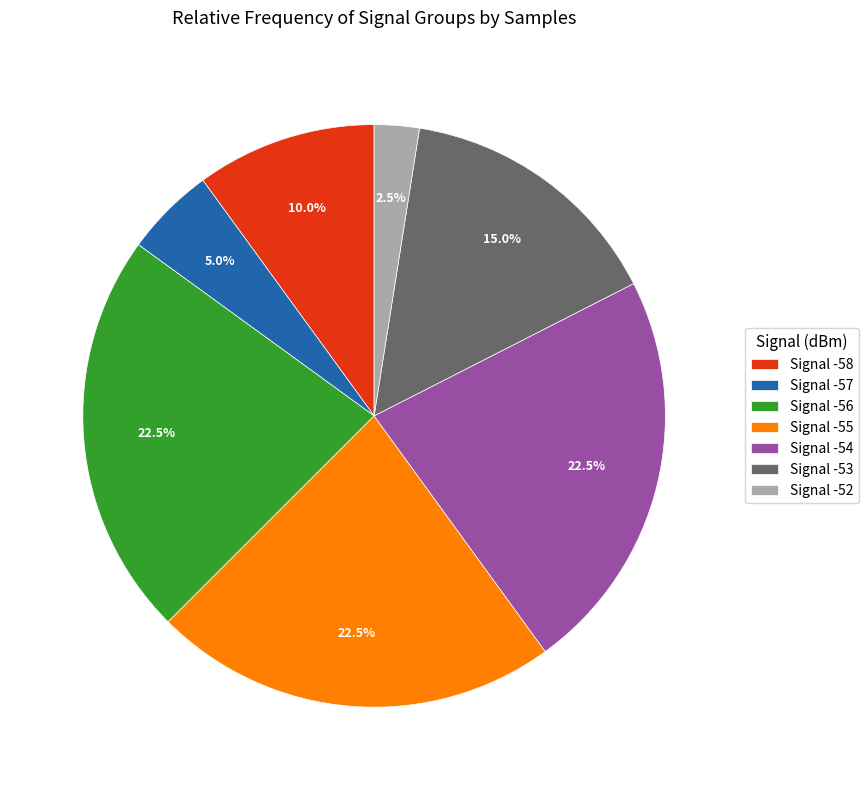

Which slice is the smallest?

Signal -52